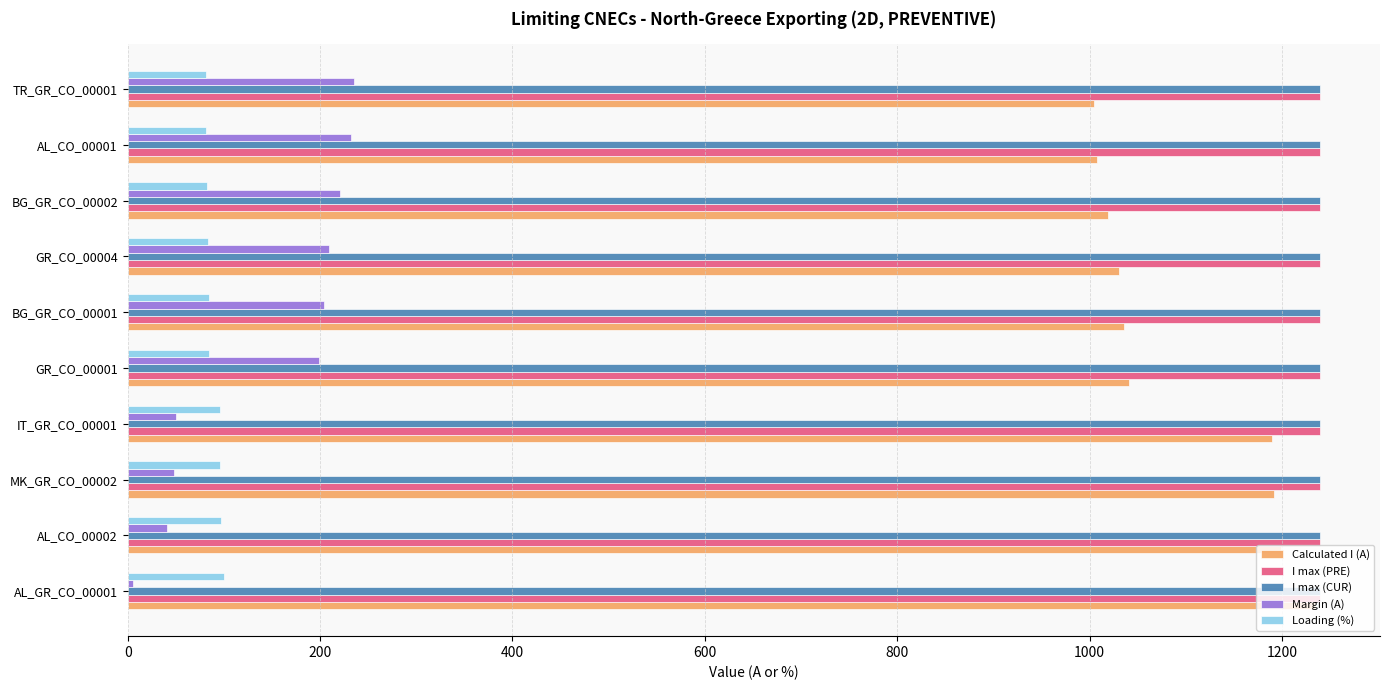

Count the number of data series in this chart.

5